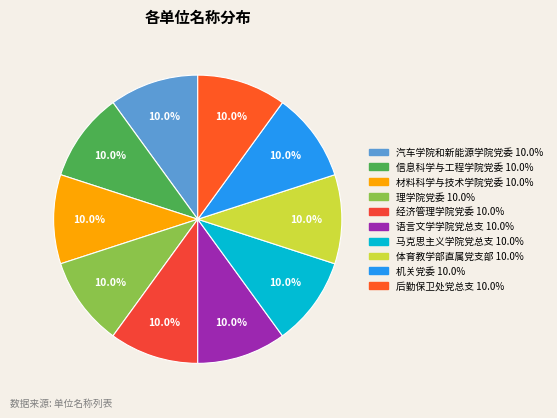

Is there a majority slice in this chart?

No